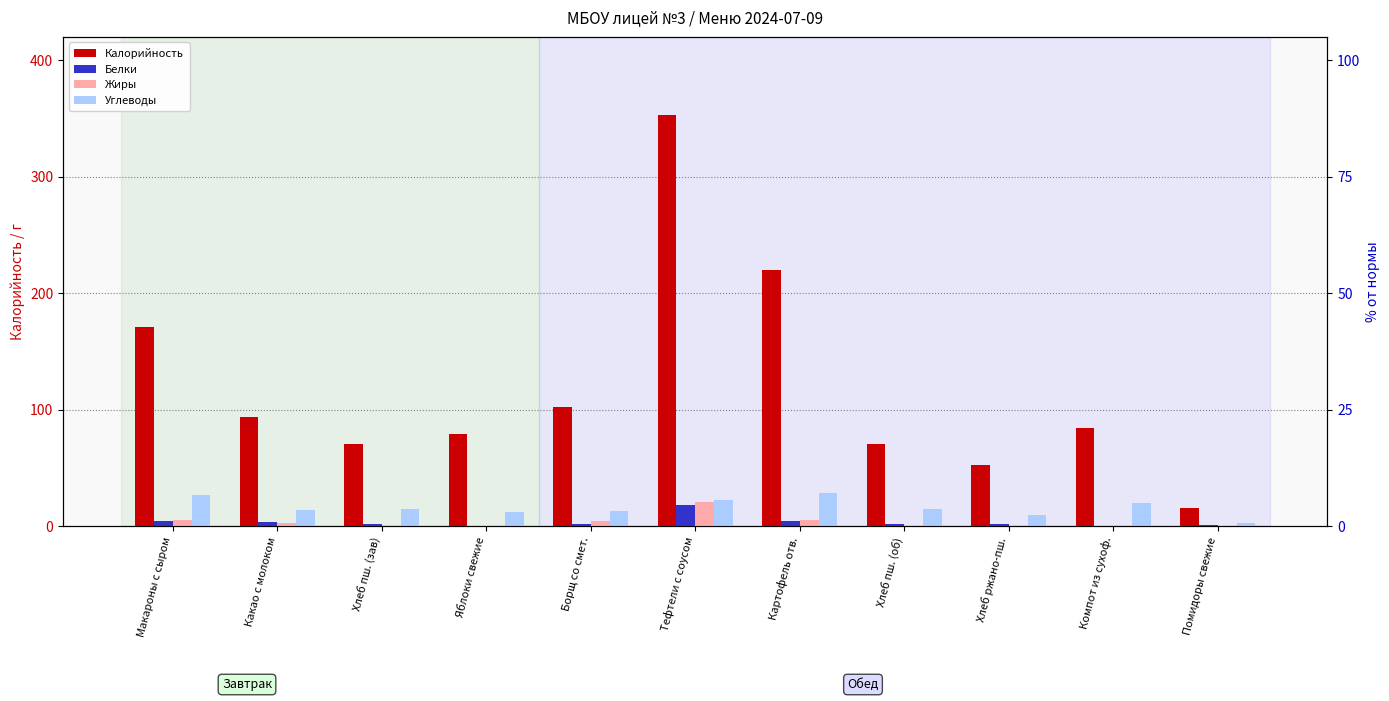

At how many categories does at least one series exceed 23?

10